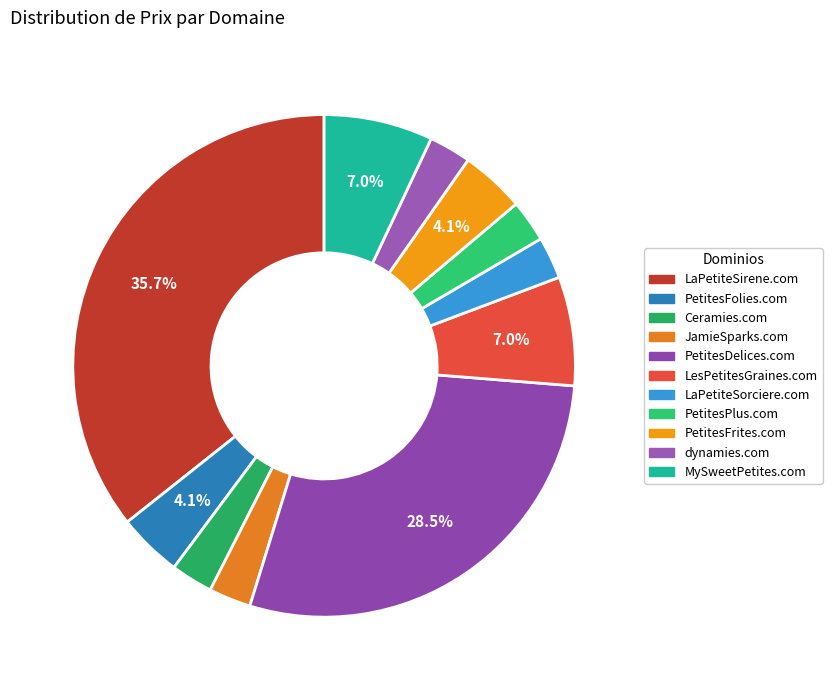

To the nearest percent, what is the combined percentage of JamieSparks.com and PetitesDelices.com?

31%